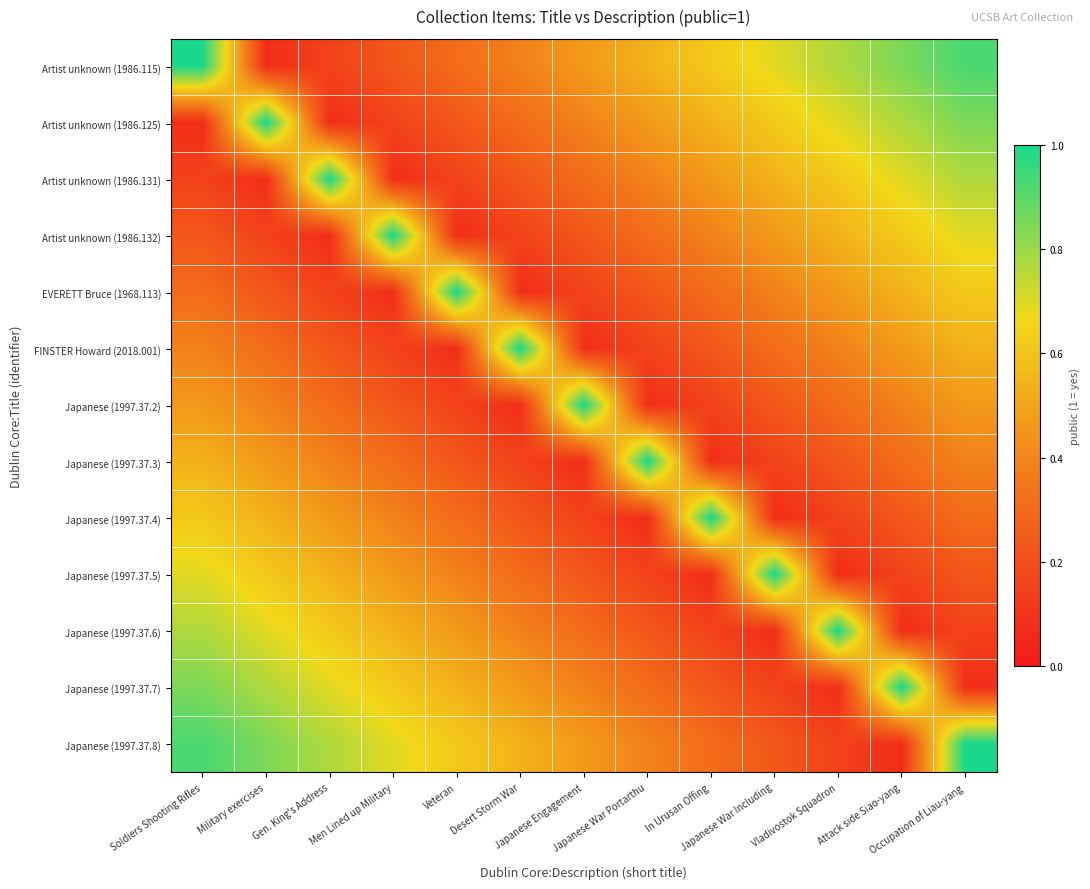

What is the difference between the highest and lowest values at Japanese War Portarthu?

0.9